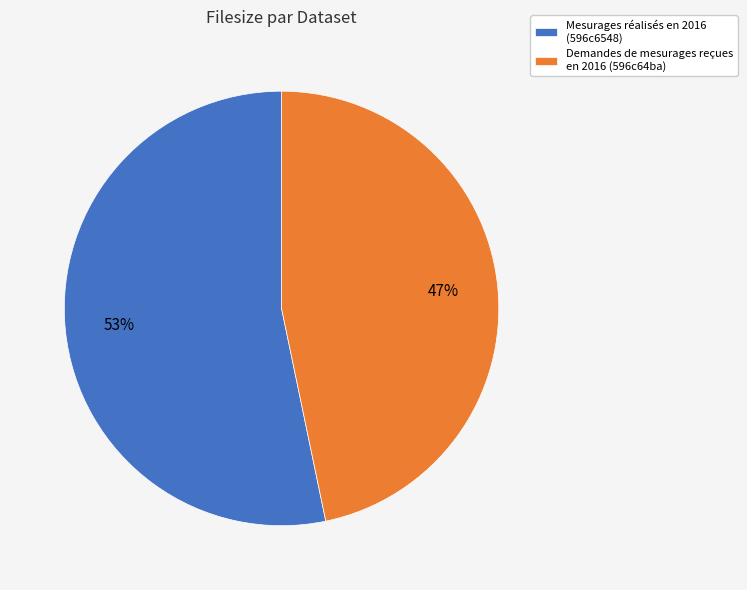

The Demandes de mesurages reçues en 2016 (596c64ba) slice represents 61% of the pie. True or false?

False